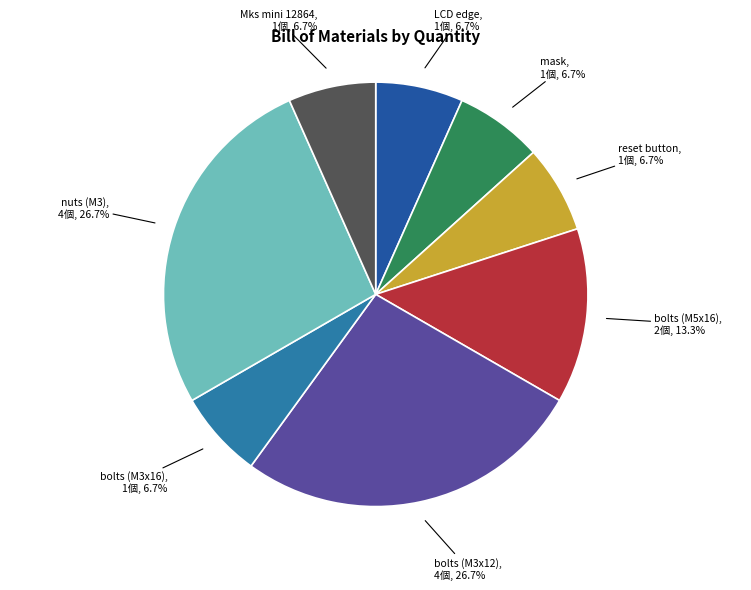

Is there a majority slice in this chart?

No